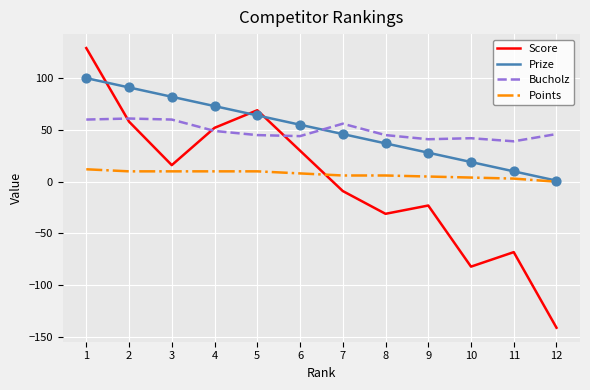

Is the value of Prize at 6 greater than the value of Points at 7?

Yes